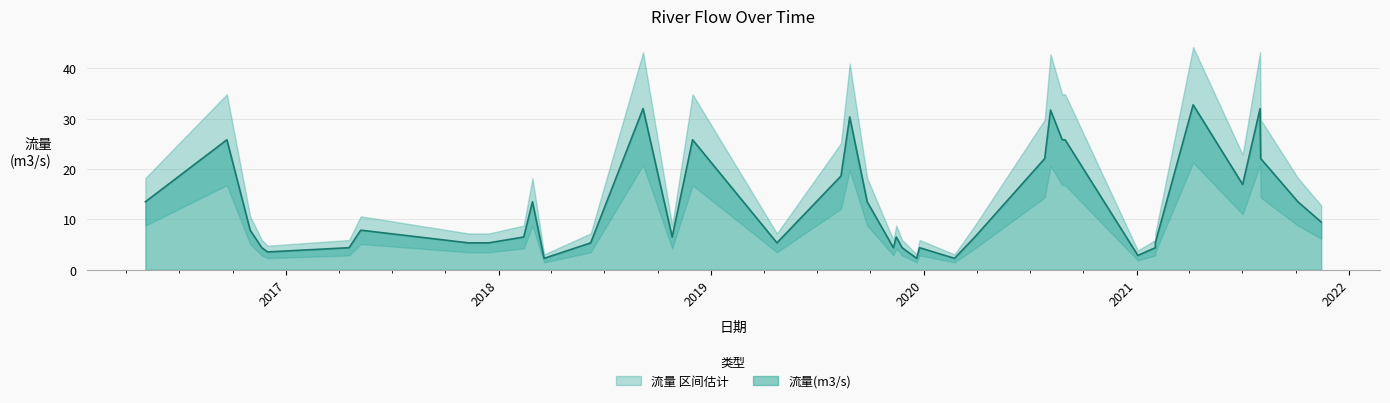

What is the sum of all values?

512.9